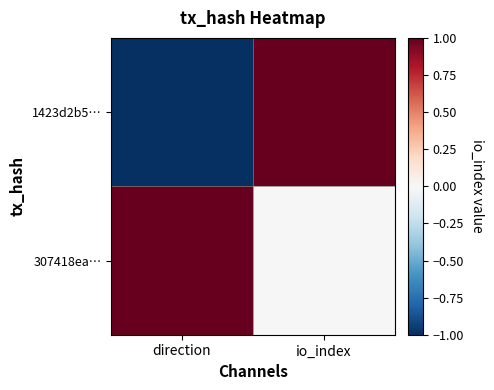

What is the maximum value shown in the chart?

1